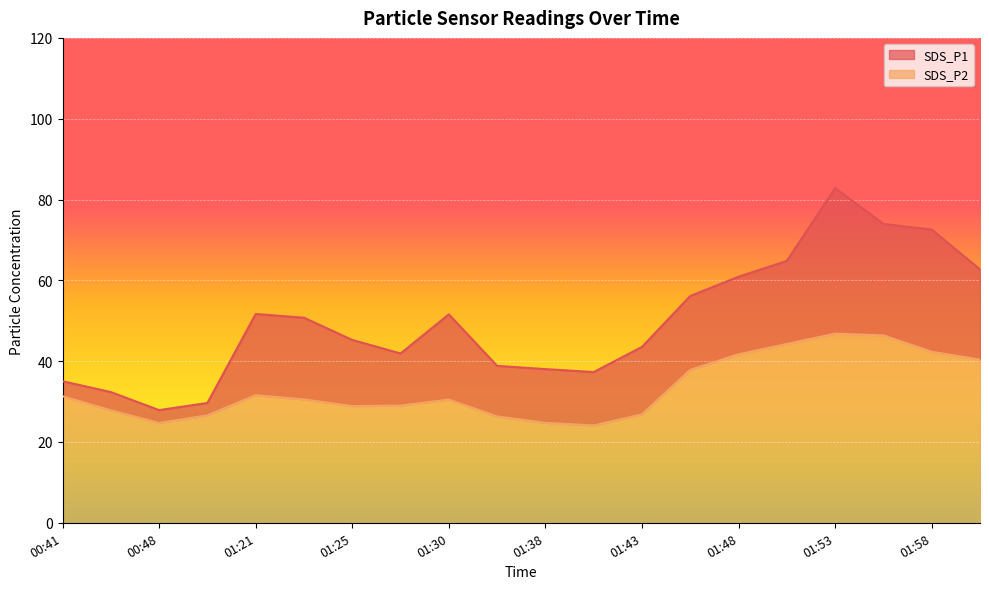

True or false: SDS_P2 has a value of 44.2 at 00:51.

False